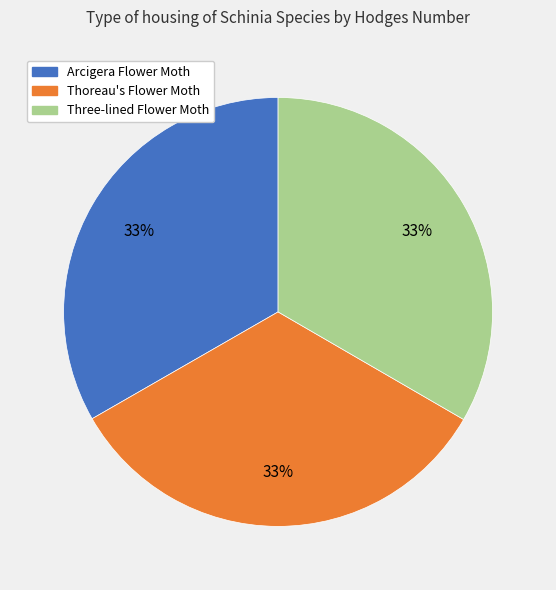

Approximately how many times larger is the value at Arcigera Flower Moth compared to Thoreau's Flower Moth?

1.0